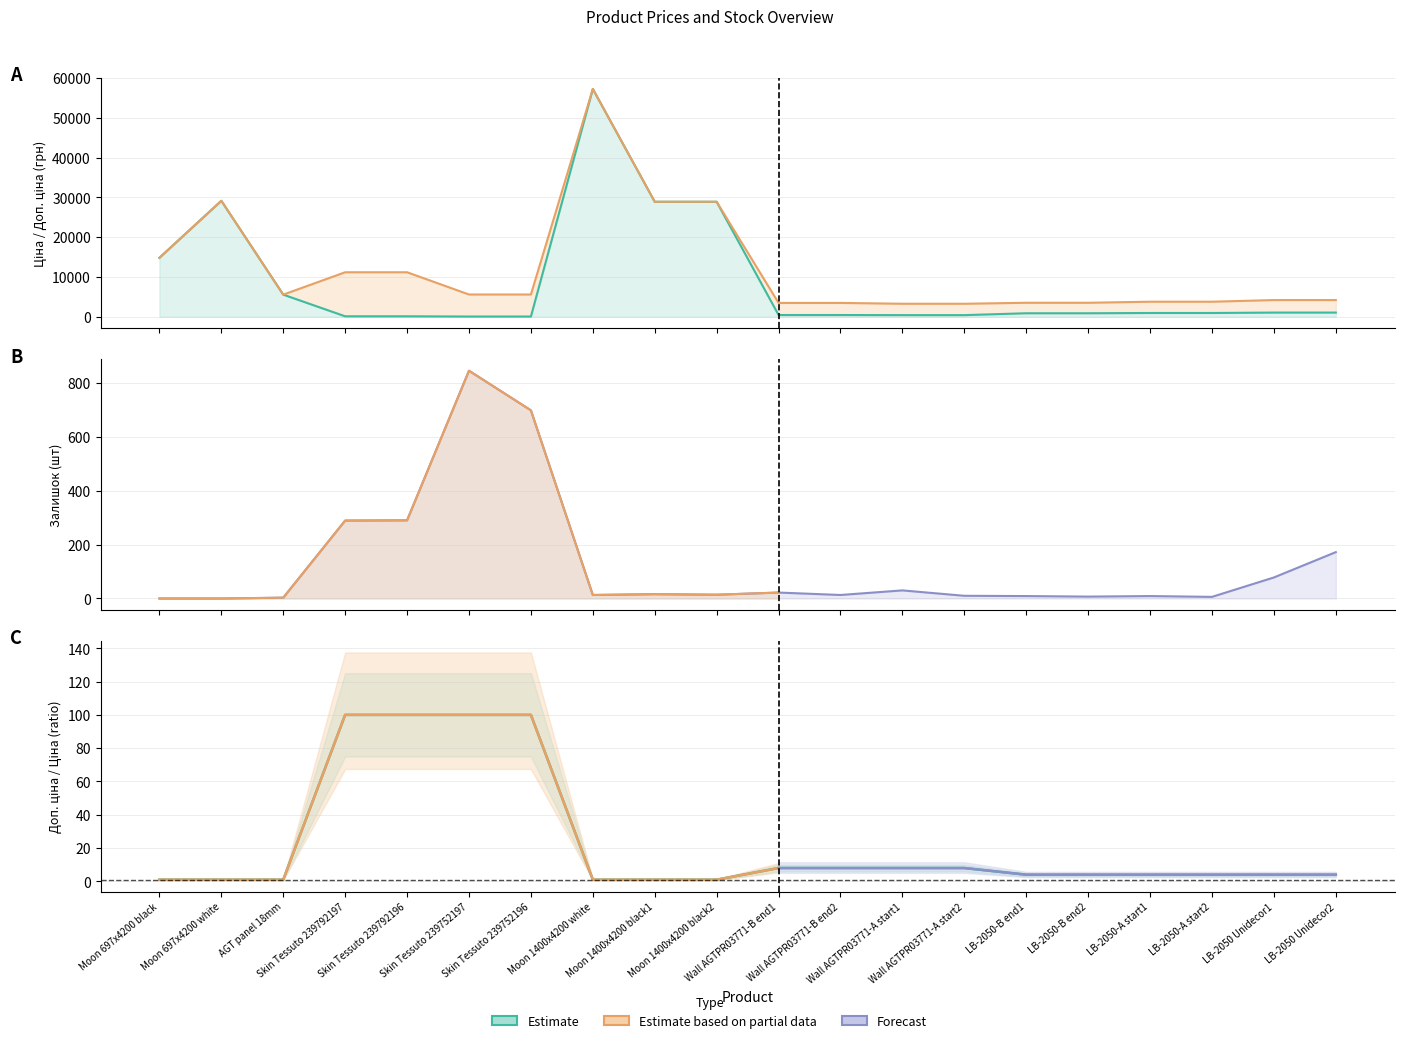

What position from the left is Skin Tessuto 239792196?

5